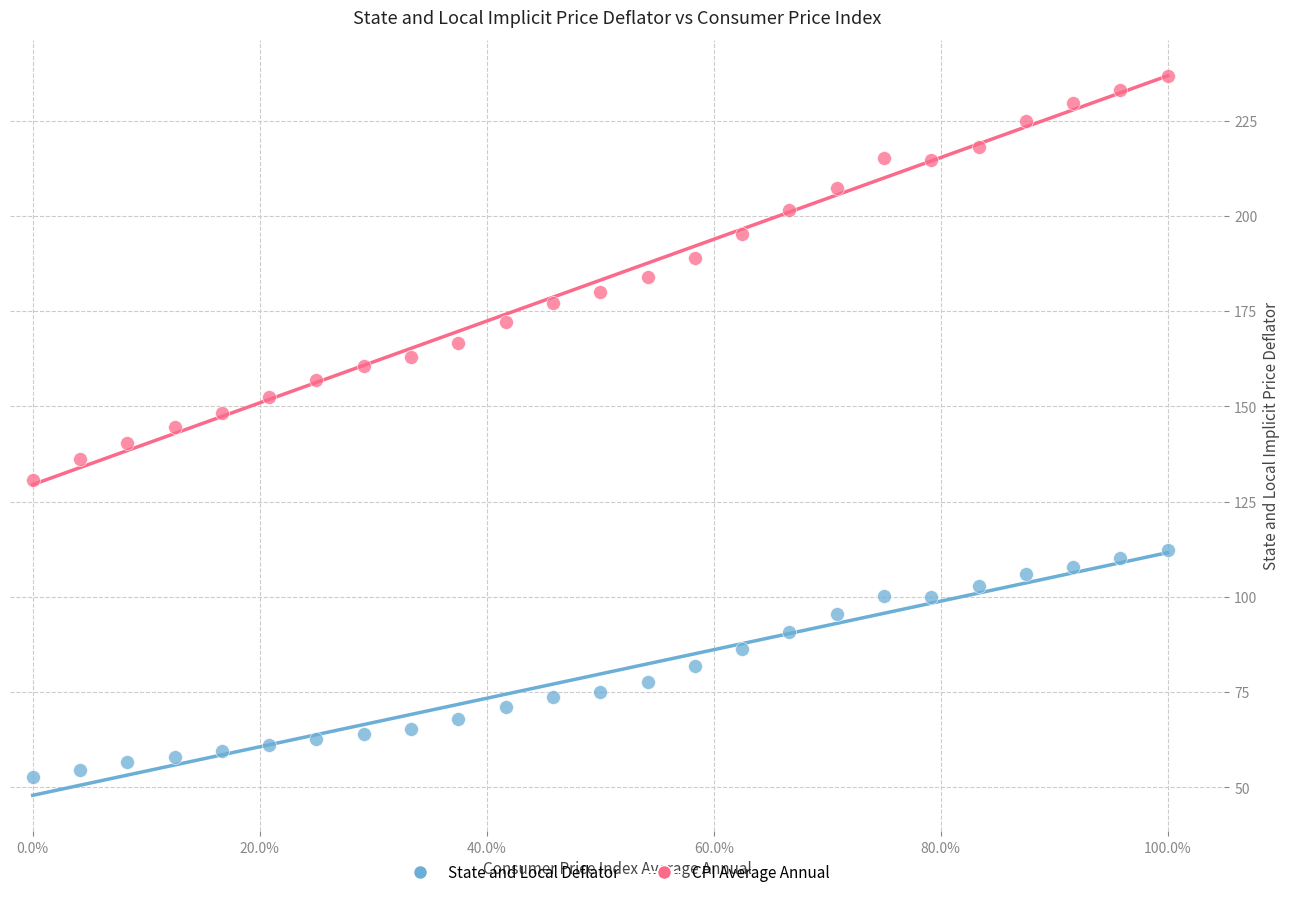

Across all data points, what is the range of Y values (max minus min)?

184.0